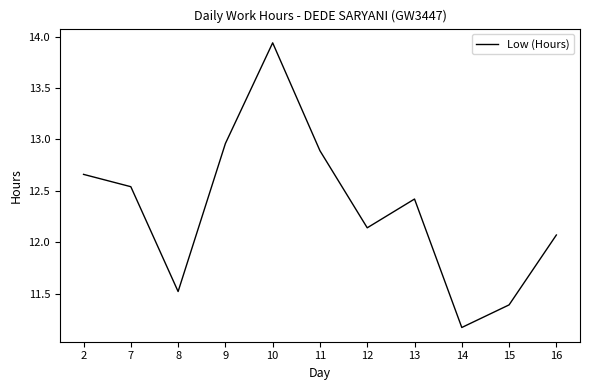

List the labels in order of value, largest first.

10, 9, 11, 2, 7, 13, 12, 16, 8, 15, 14